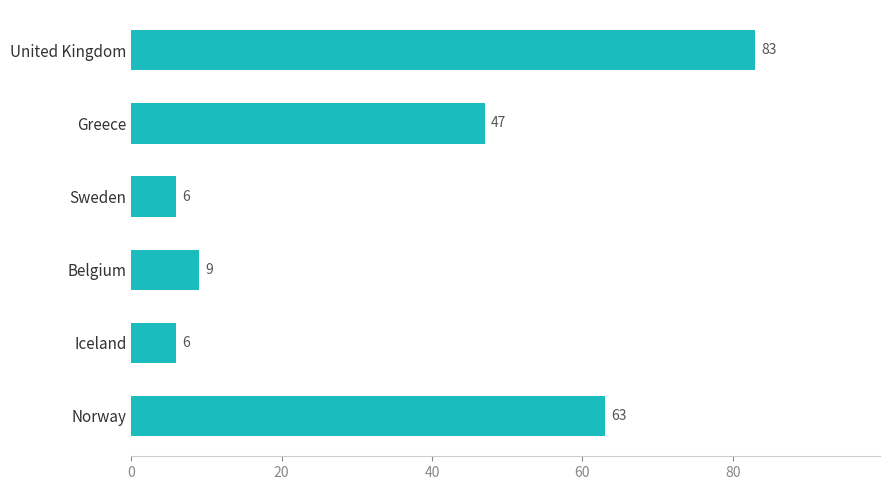

What is the sum of all values?

214